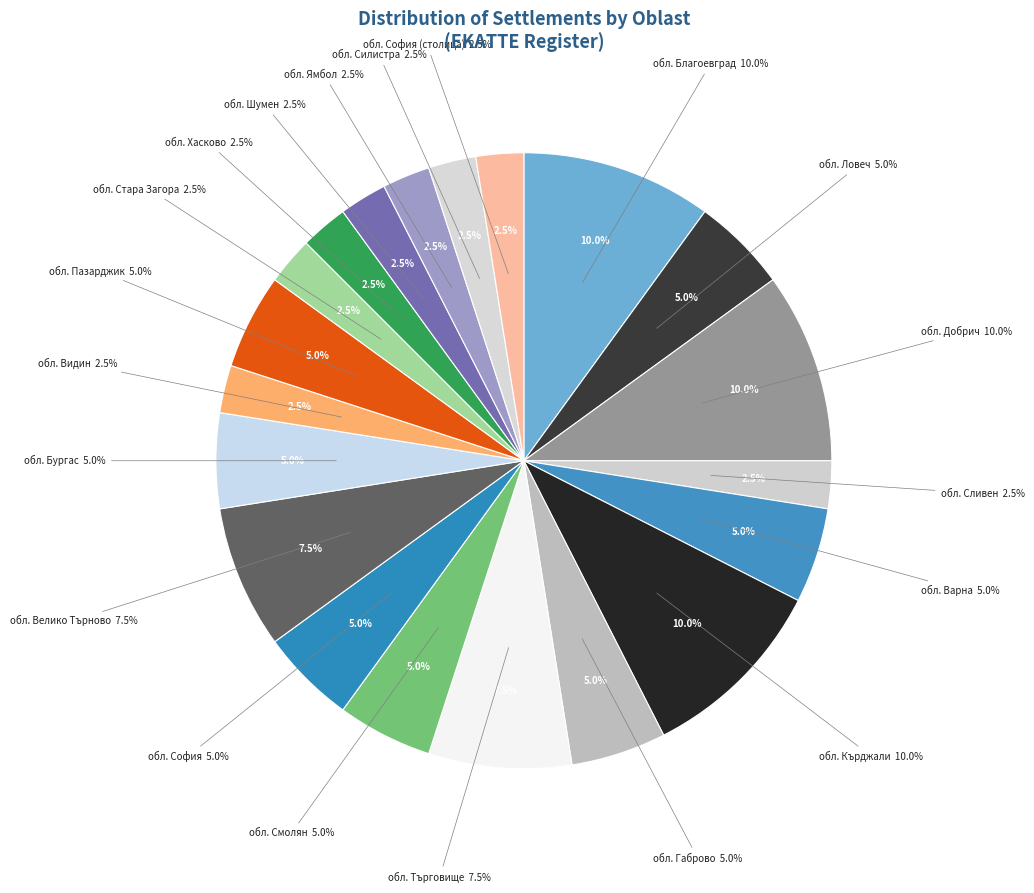

Is обл. Благоевград the majority of the pie?

No